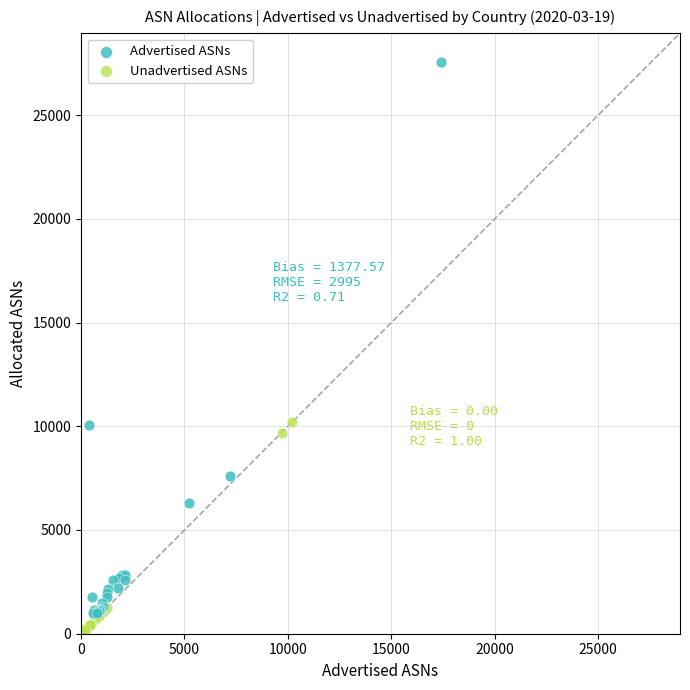

Which series reaches the maximum Y coordinate?

Advertised ASNs